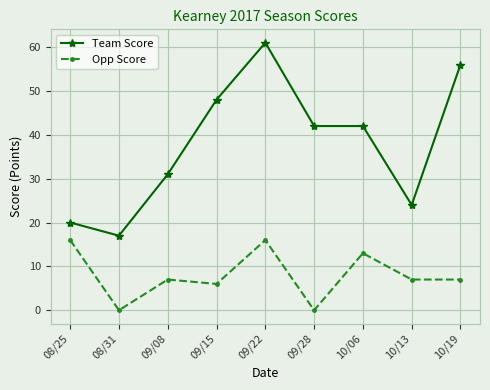

What is the average value of the Team Score series?

38